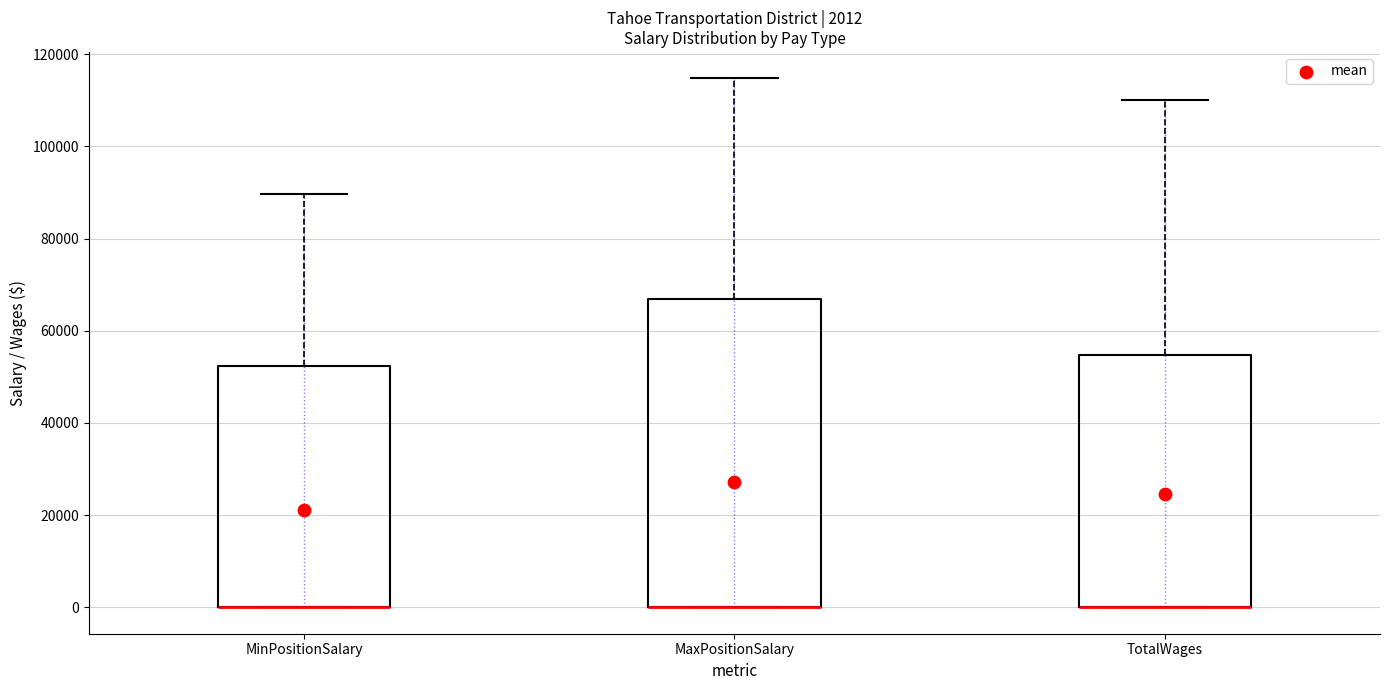

Which box is the tallest, from its lower edge to its upper edge?

MaxPositionSalary